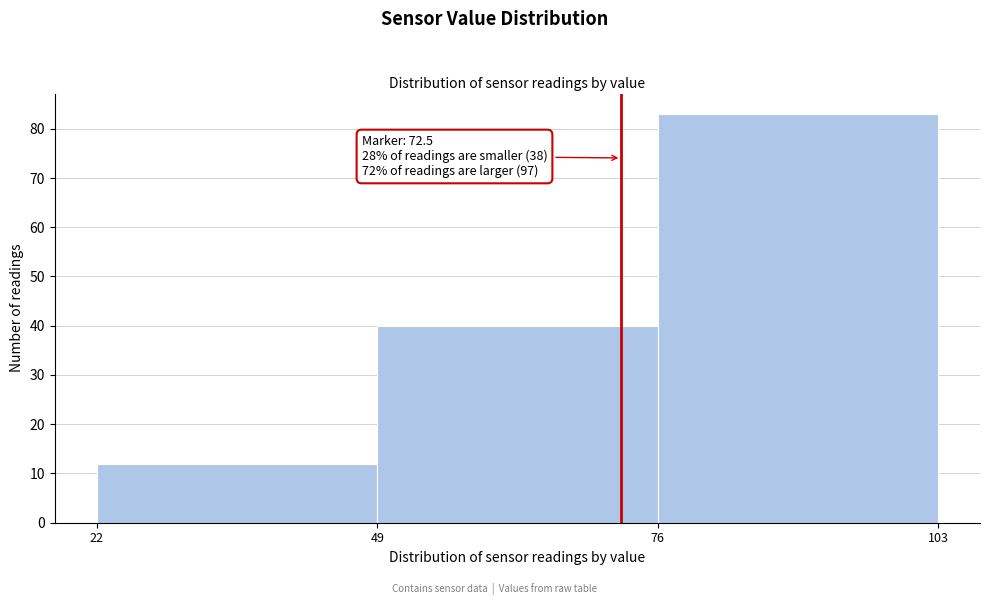

Which range on the x-axis has the tallest bar?

76 to 103